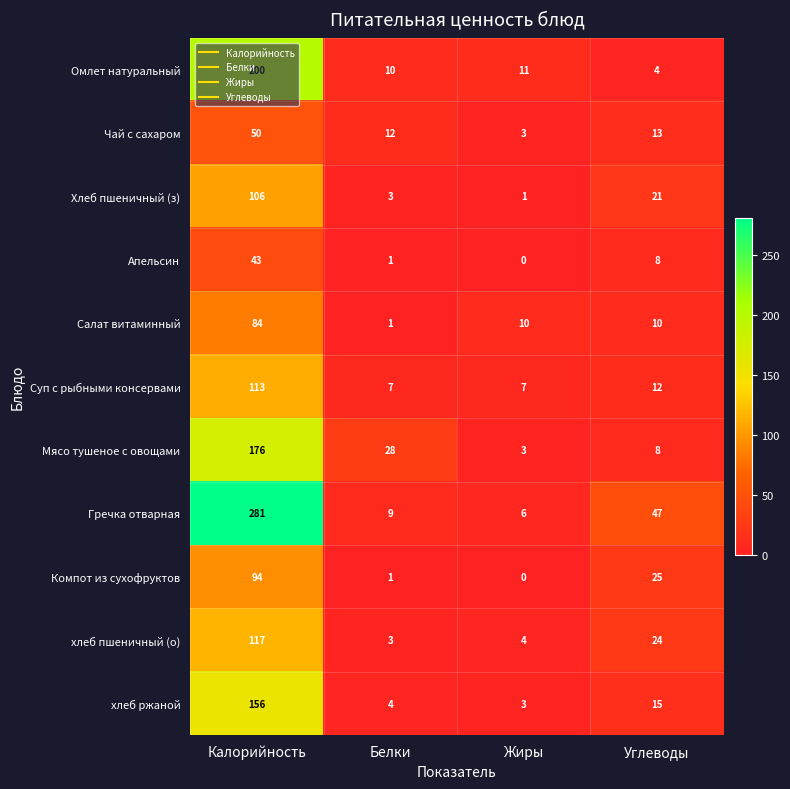

At which label is хлеб ржаной closest to 79?

Углеводы